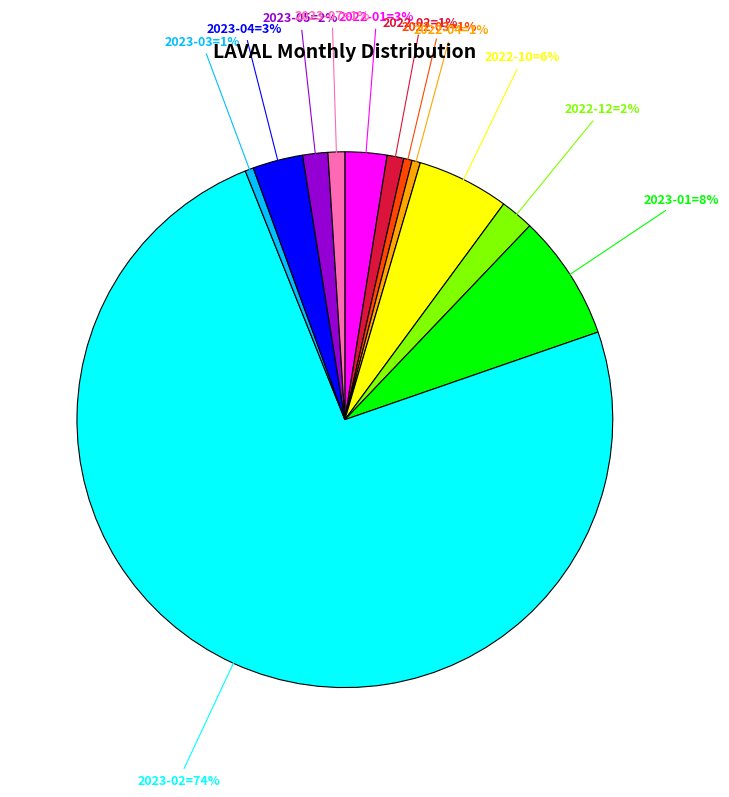

Is there a majority slice in this chart?

Yes